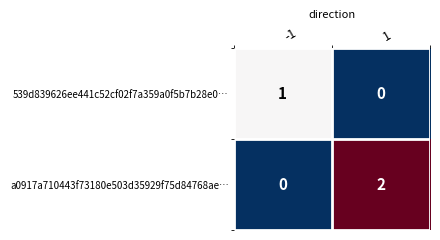

True or false: a0917a710443f73180e503d35929f75d84768ae… has a value of 3 at 1.

False